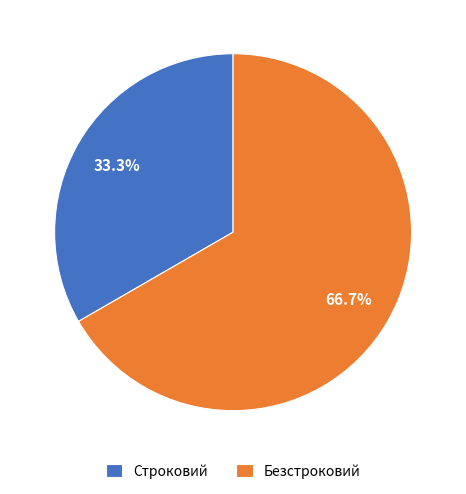

Is there a majority slice in this chart?

Yes